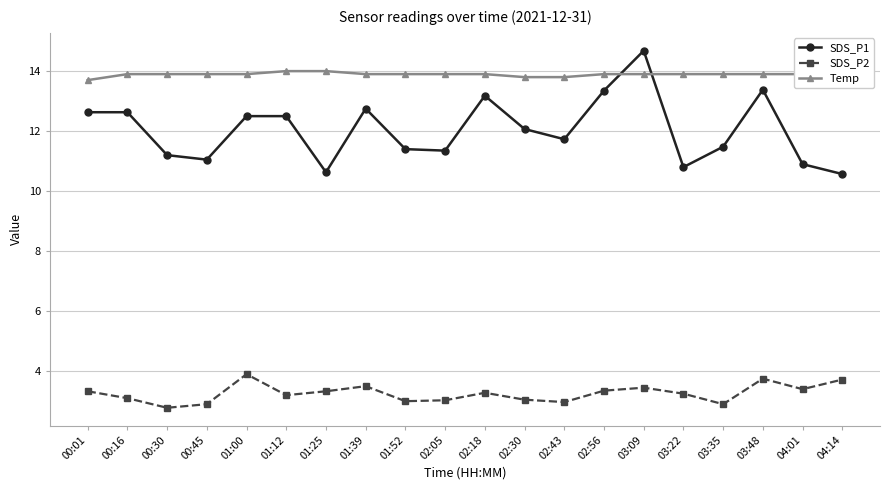

What is the value of the SDS_P2 point at the 20th from the left?

3.7